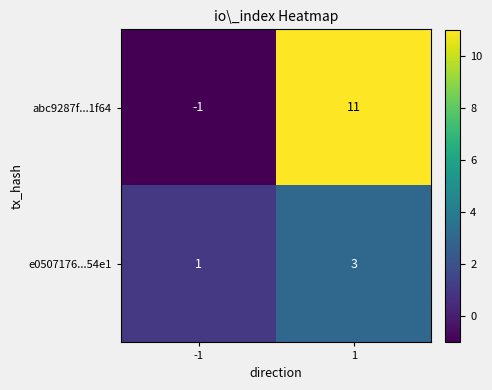

What is the sum of the abc9287f...1f64 values at 1 and -1?

10